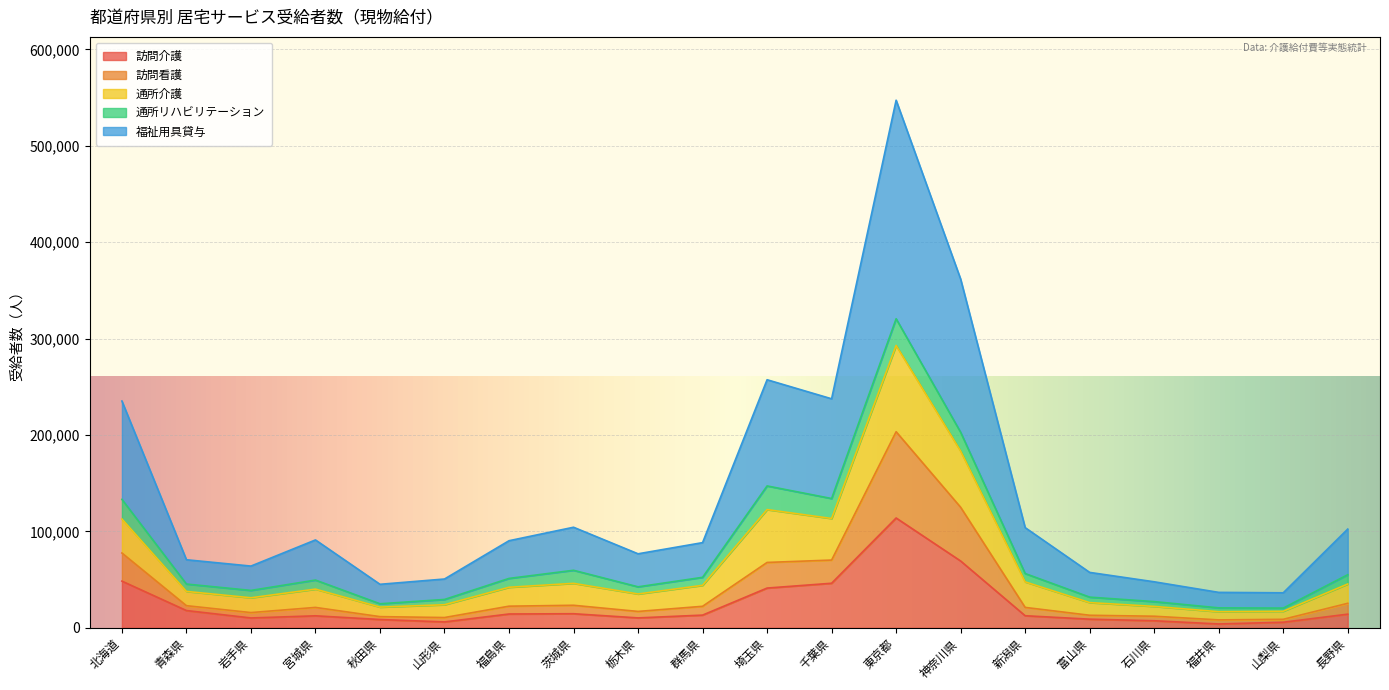

True or false: 訪問介護 and 通所介護 intersect in this chart.

False